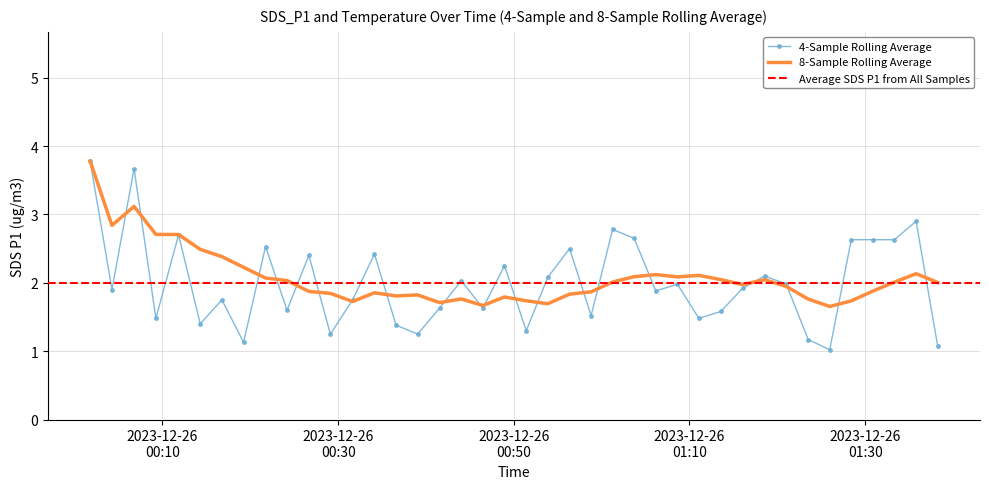

What is the lowest value of the 8-Sample Rolling Average series?

1.7